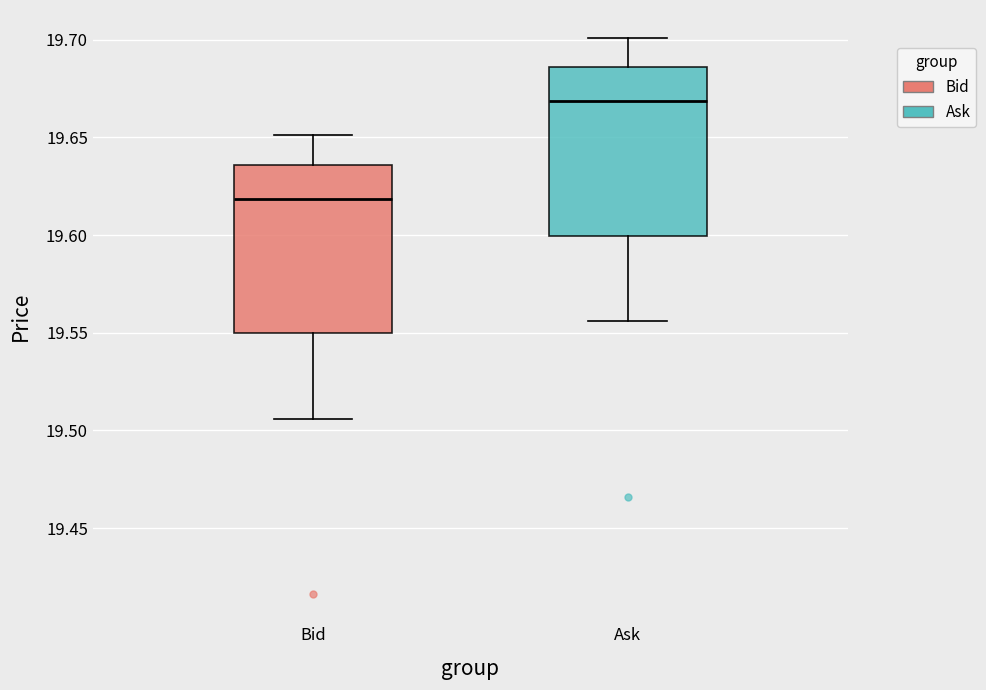

Which box's median line is the lowest?

Bid